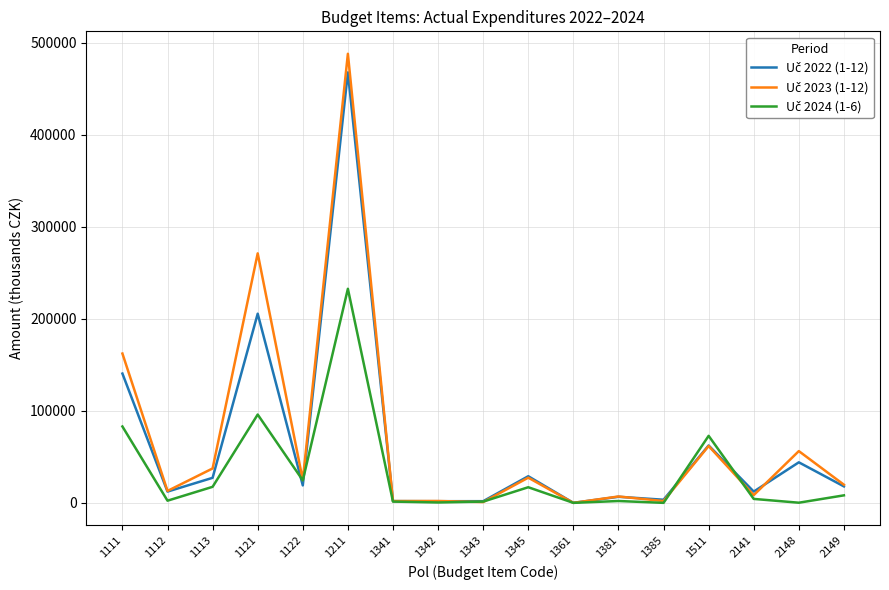

What is the difference between the highest and lowest values at 1345?

11959.4